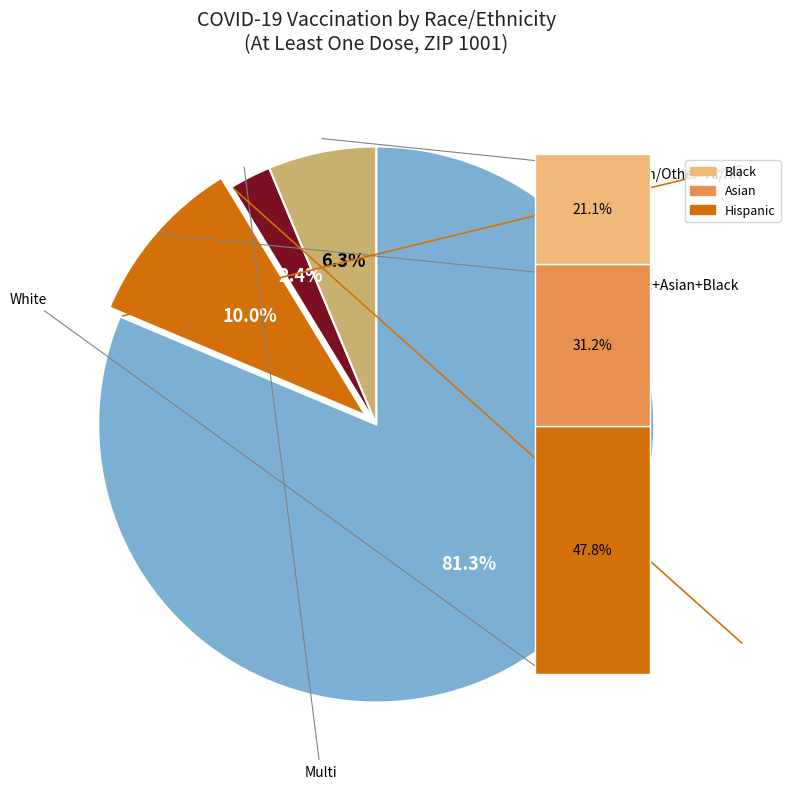

Count the number of slices in the pie.

7